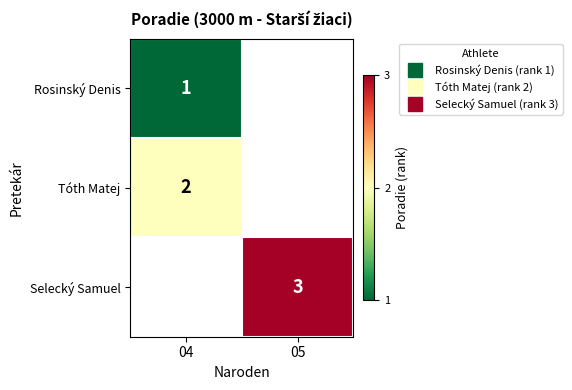

Is it true that Selecký Samuel equals 3.0 at 05?

True